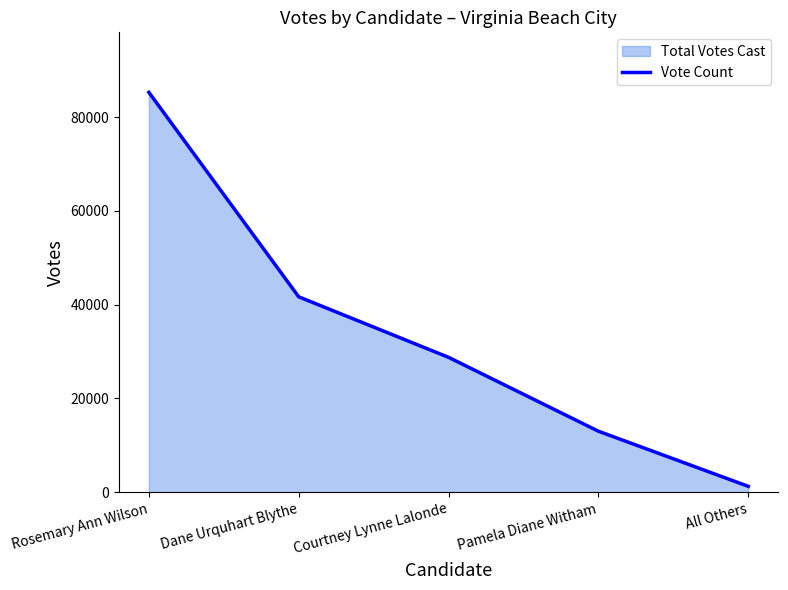

Read the value at Dane Urquhart Blythe.

41671